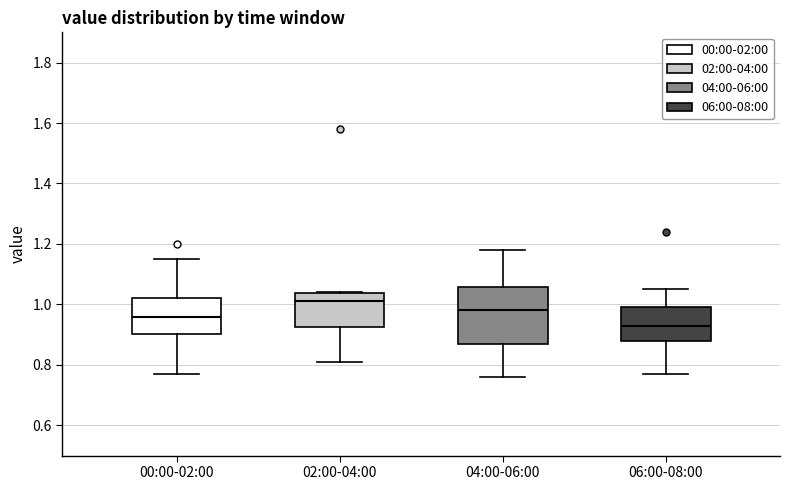

Reading left to right, transcribe this box plot: for each box, give where its median line is, the range the box spans, and where its two whiskers end, as read against the y-axis. The values are not printed on the chart, so give them approximately, as read against the axis.

00:00-02:00: median 0.96, box 0.90 to 1.02, whiskers 0.78 to 1.16
02:00-04:00: median 1.02, box 0.92 to 1.04, whiskers 0.82 to 1.04
04:00-06:00: median 0.98, box 0.88 to 1.06, whiskers 0.76 to 1.18
06:00-08:00: median 0.94, box 0.88 to 1.00, whiskers 0.78 to 1.06